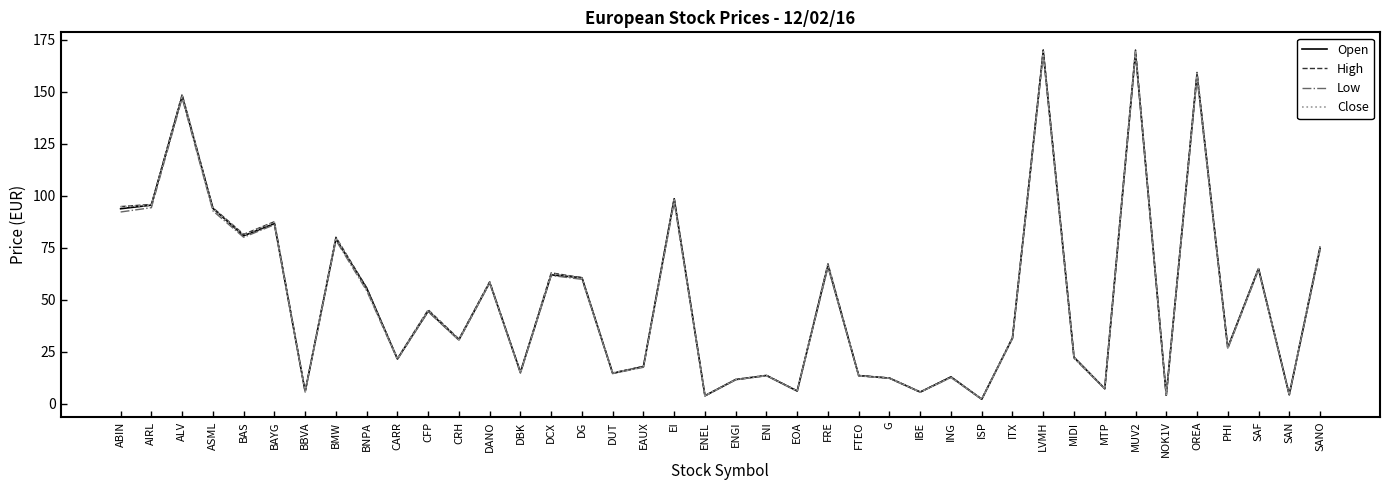

What is the spread (max minus min) of values at CARR?

0.4